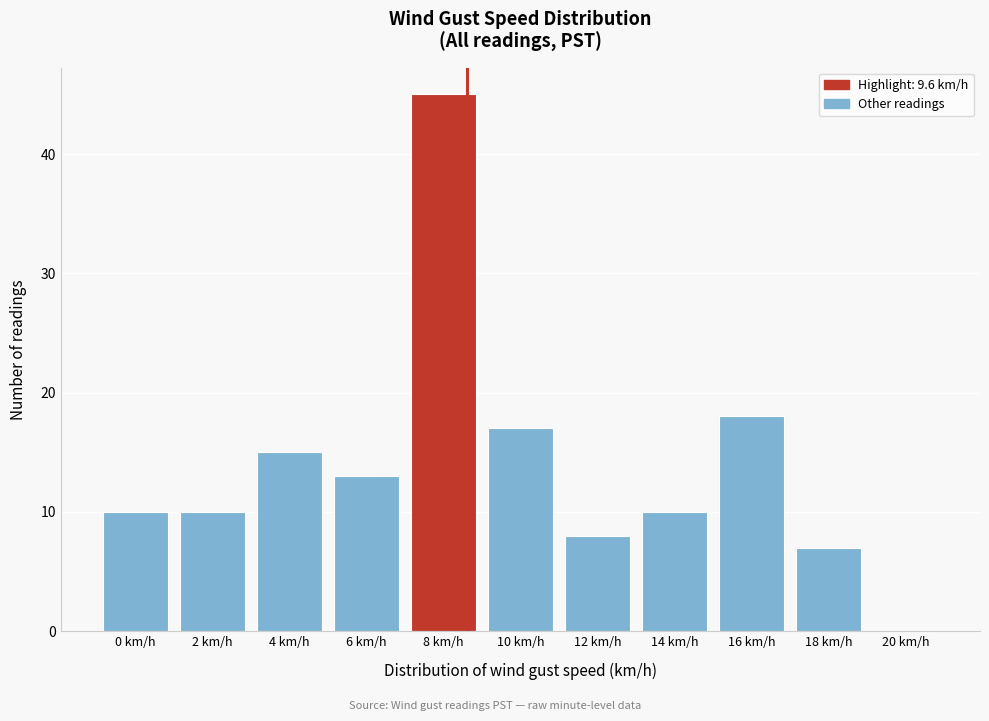

Reading left to right, list all the values displayed in this chart.

0 km/h=10	2 km/h=10	4 km/h=15	6 km/h=13	8 km/h=45	10 km/h=17	12 km/h=8	14 km/h=10	16 km/h=18	18 km/h=7	20 km/h=0